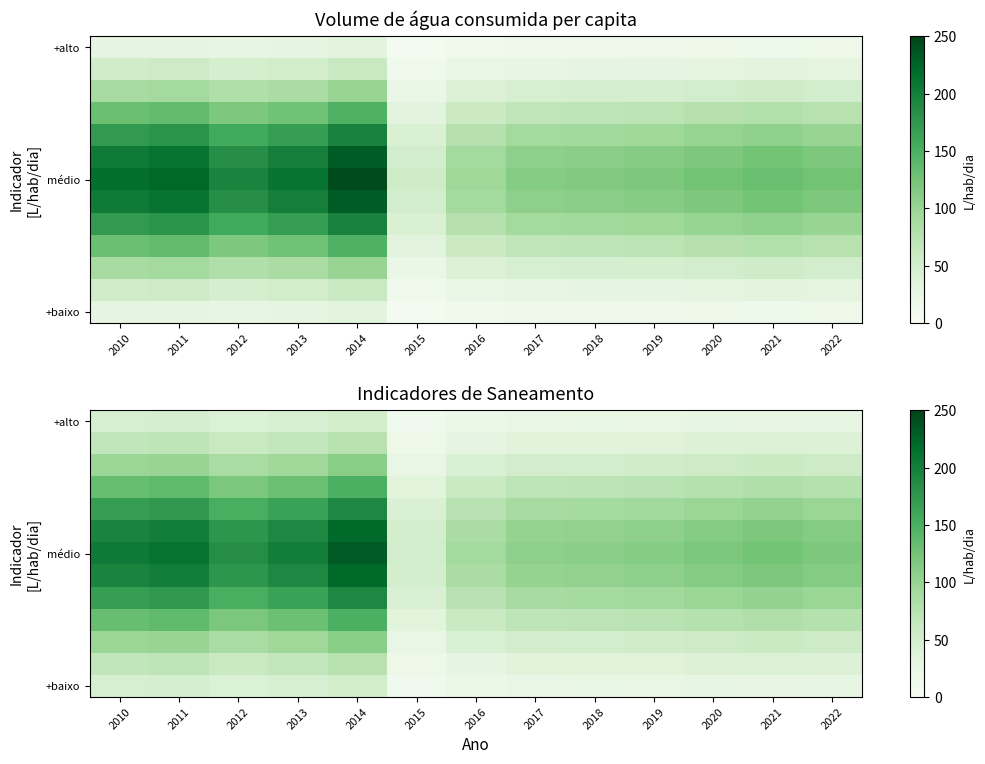

What is the difference between the +baixo values at 2020 and 2012?

14.9